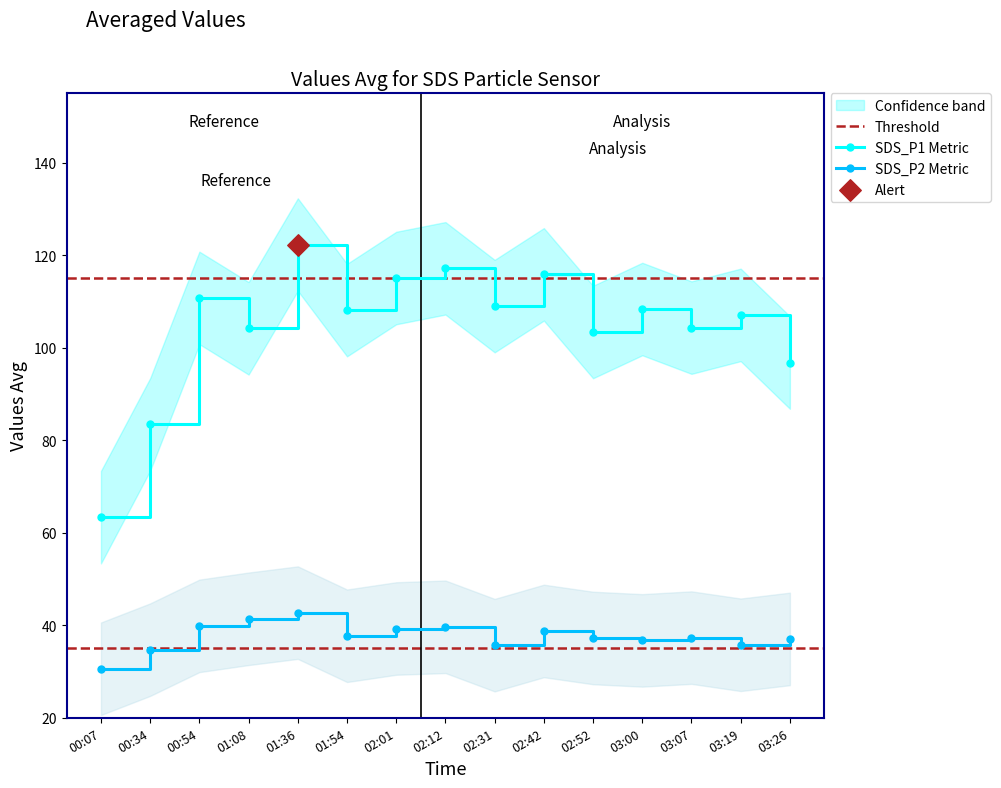

Which series has the largest total across all categories?

SDS_P1